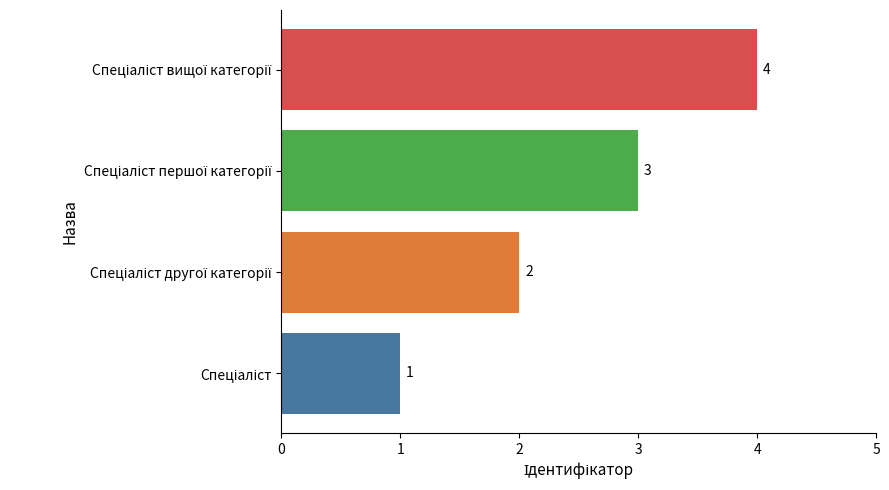

Count the values in the range 2 to 4.

3